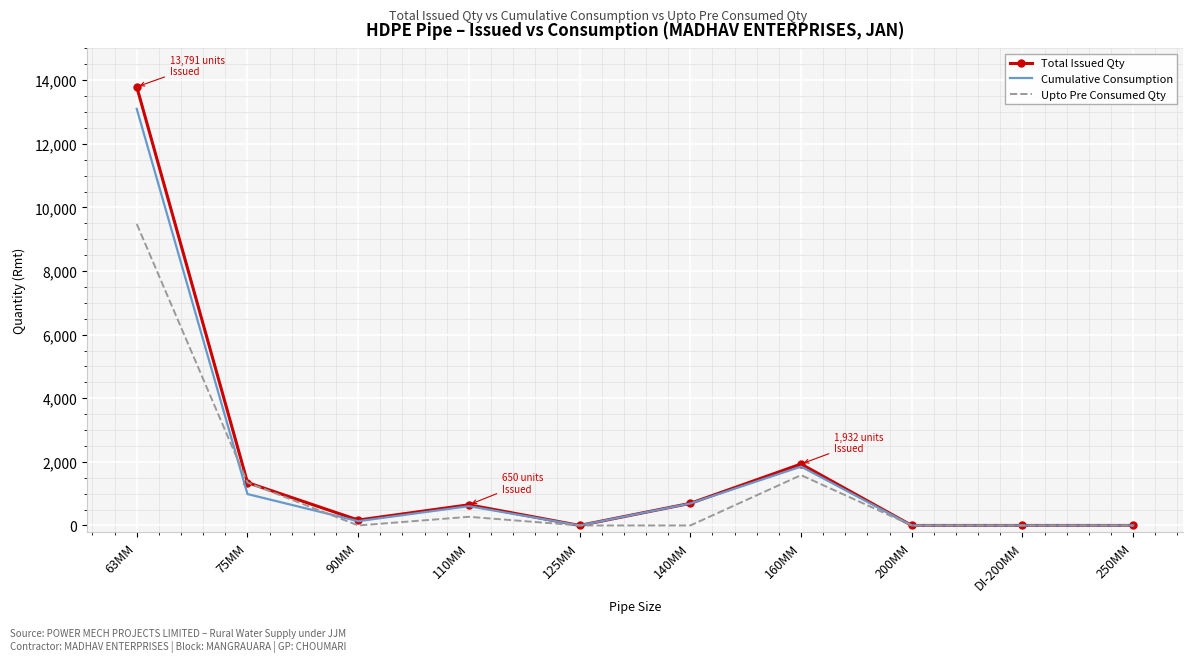

What are all the series names shown in the legend?

Total Issued Qty, Cumulative Consumption, Upto Pre Consumed Qty